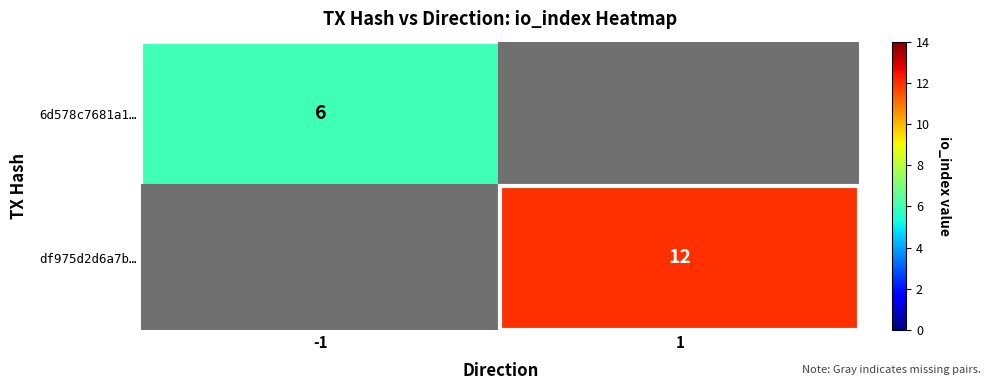

Which category has the highest value across all series?

1